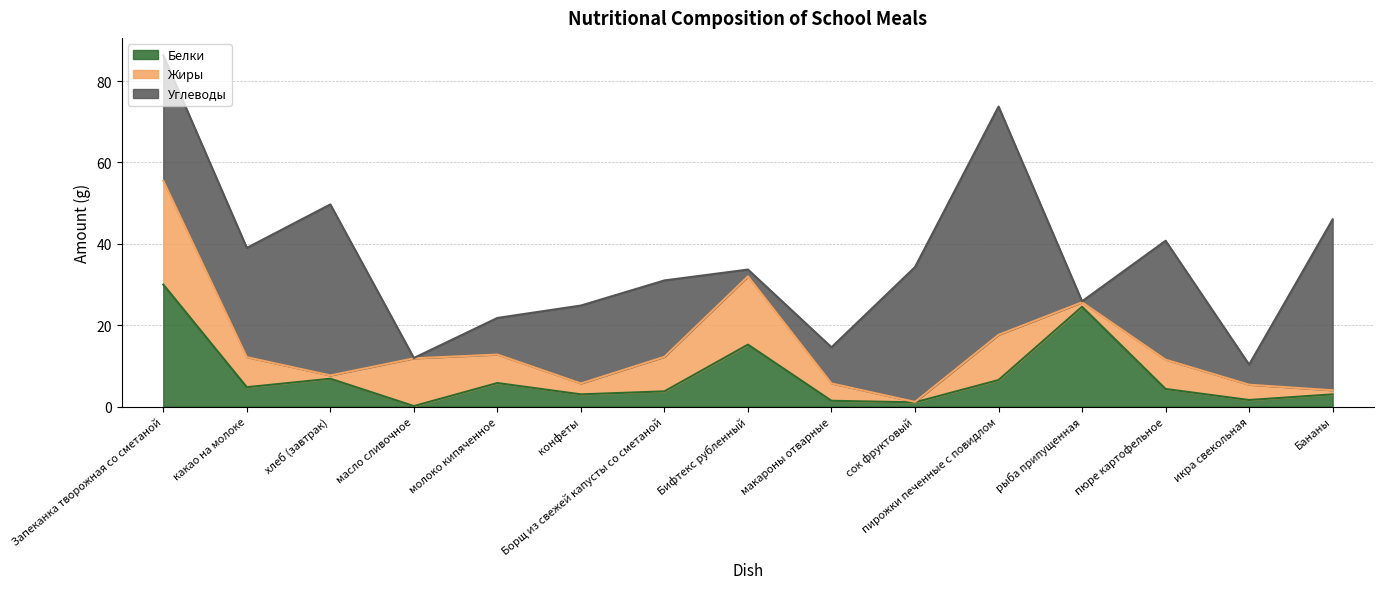

Which has a higher value, сок фруктовый or икра свекольная?

икра свекольная